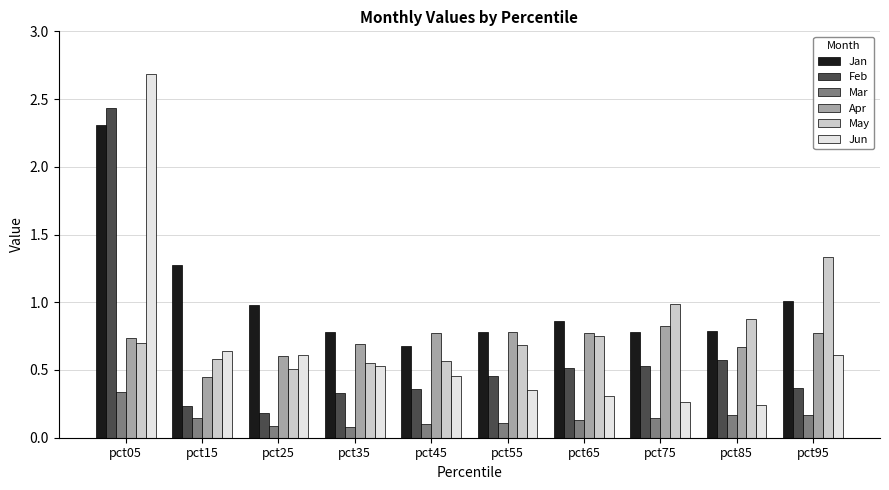

The Jan series shows 1.0 at pct95. True or false?

True